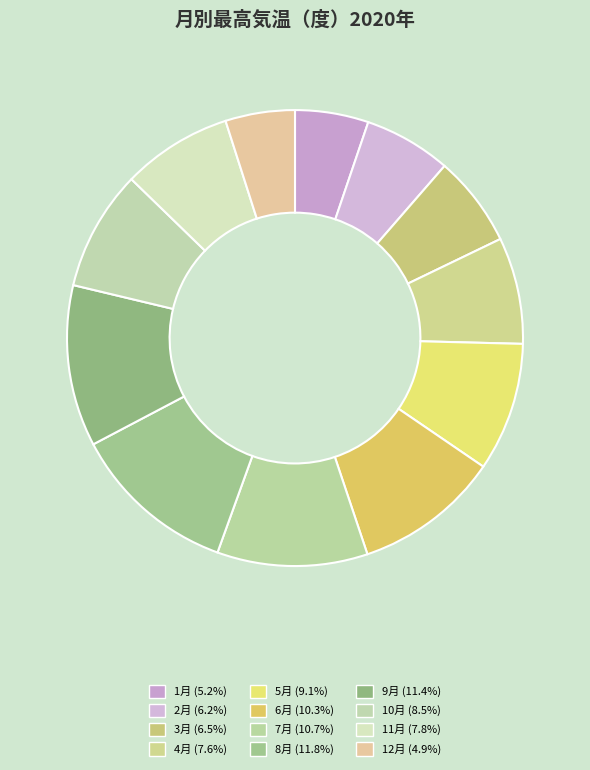

What percentage is NOT represented by 12月?

95.1%